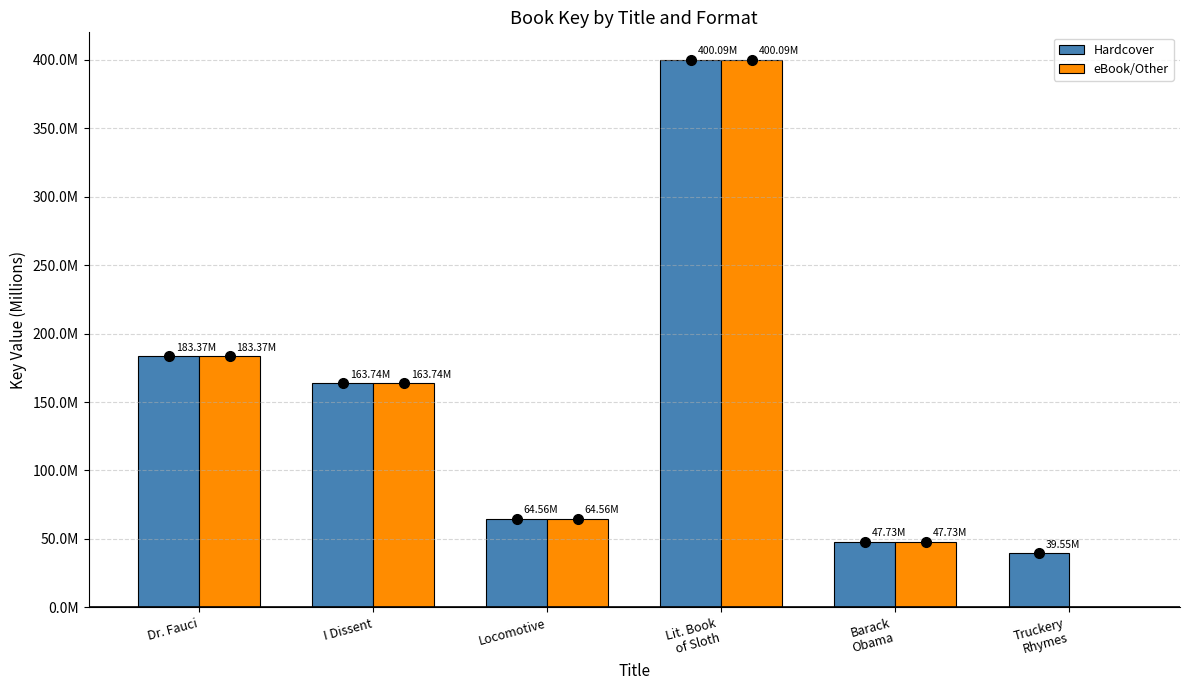

At which category does the chart reach its peak across all series?

Lit. Book
of Sloth